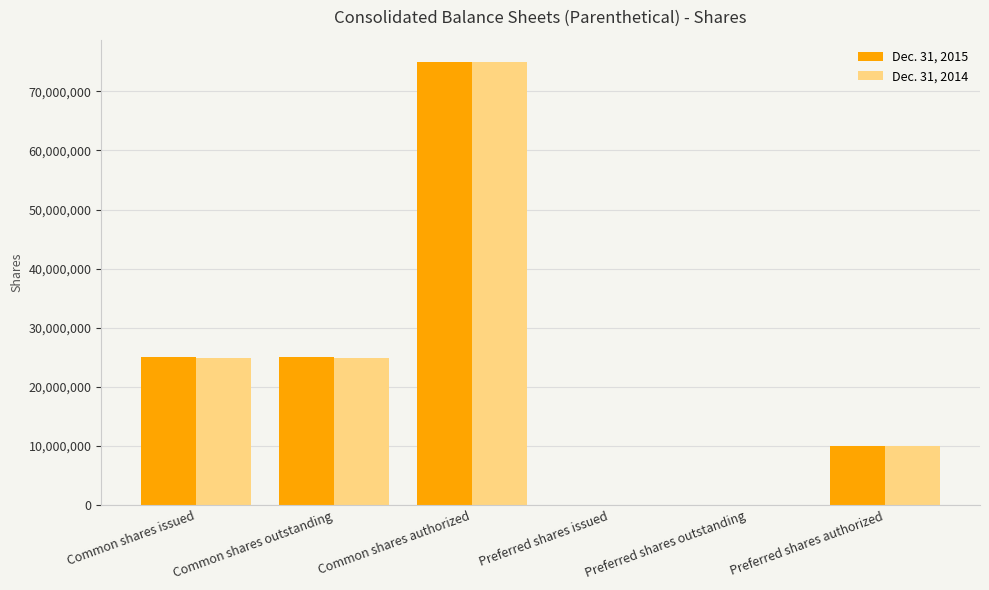

Which label corresponds to the largest value in the chart?

Common shares authorized